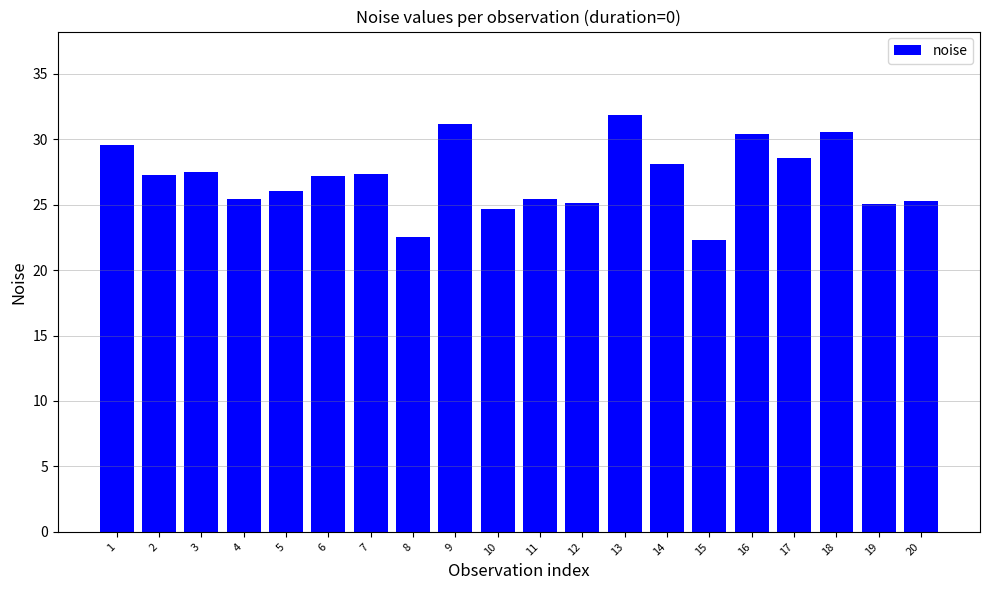

What is the minimum value shown in the chart?

22.3